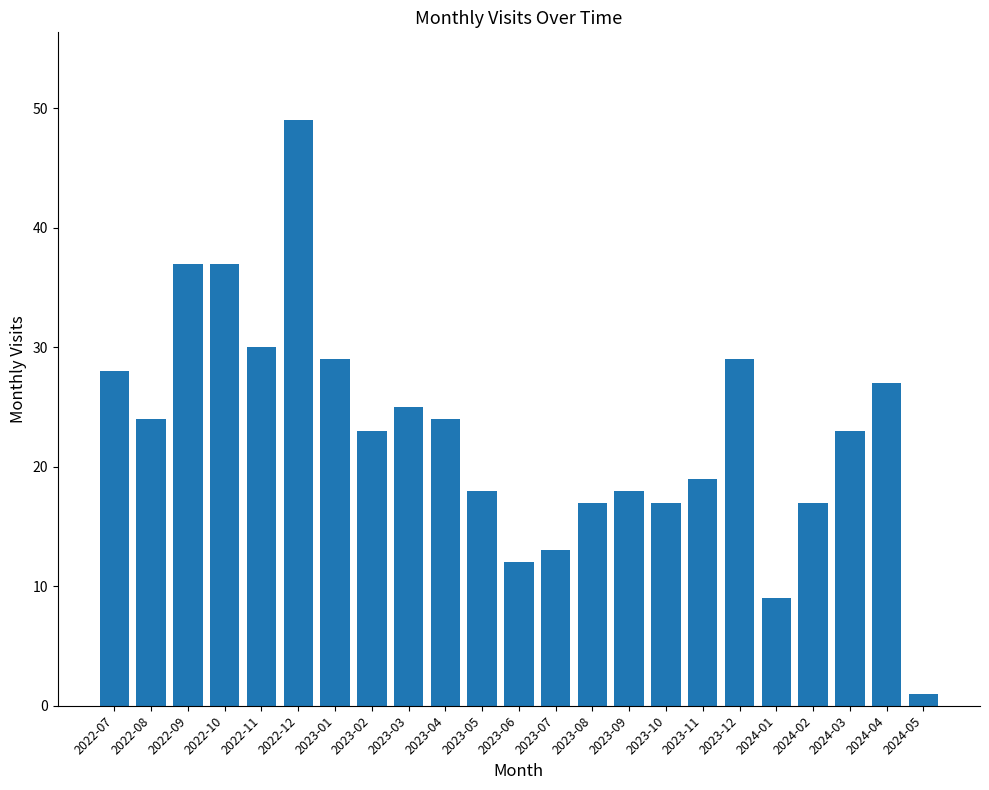

The value at 2023-01 is 29. True or false?

True